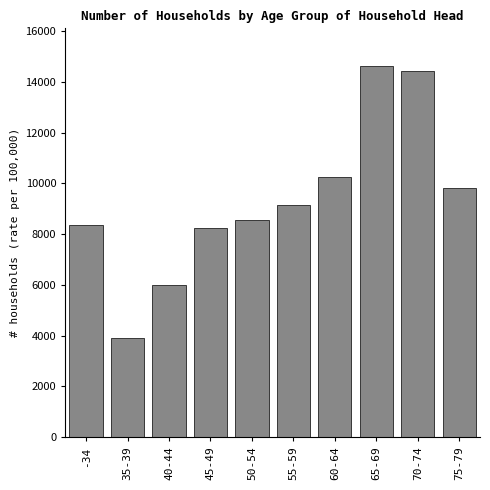

Reading left to right, what are all the values shown in this chart?

-34=8378	35-39=3920	40-44=6010	45-49=8255	50-54=8548	55-59=9162	60-64=10266	65-69=14643	70-74=14429	75-79=9811